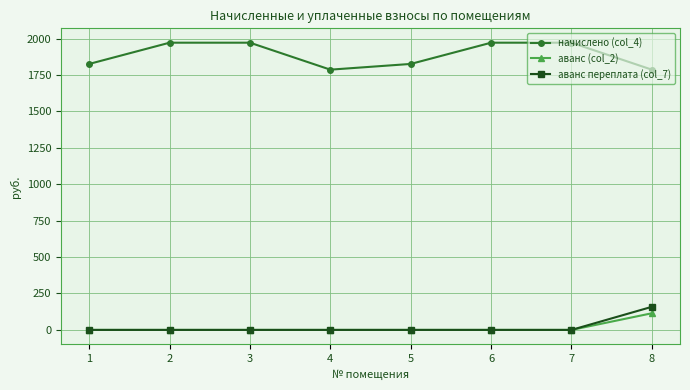

Reading left to right, what are all the values shown in this chart?

начислено (col_4): 1826.1	1971.9	1971.9	1786.8	1826.1	1971.9	1971.9	1786.8
аванс (col_2): 0.0	0.0	0.0	0.0	0.0	0.0	0.0	114.3
аванс переплата (col_7): 0.0	0.0	0.0	0.0	0.0	0.0	0.0	158.5